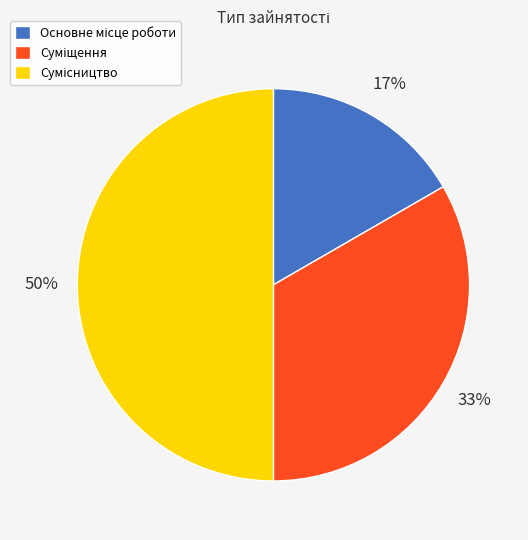

To the nearest percent, what is the average slice percentage?

33%